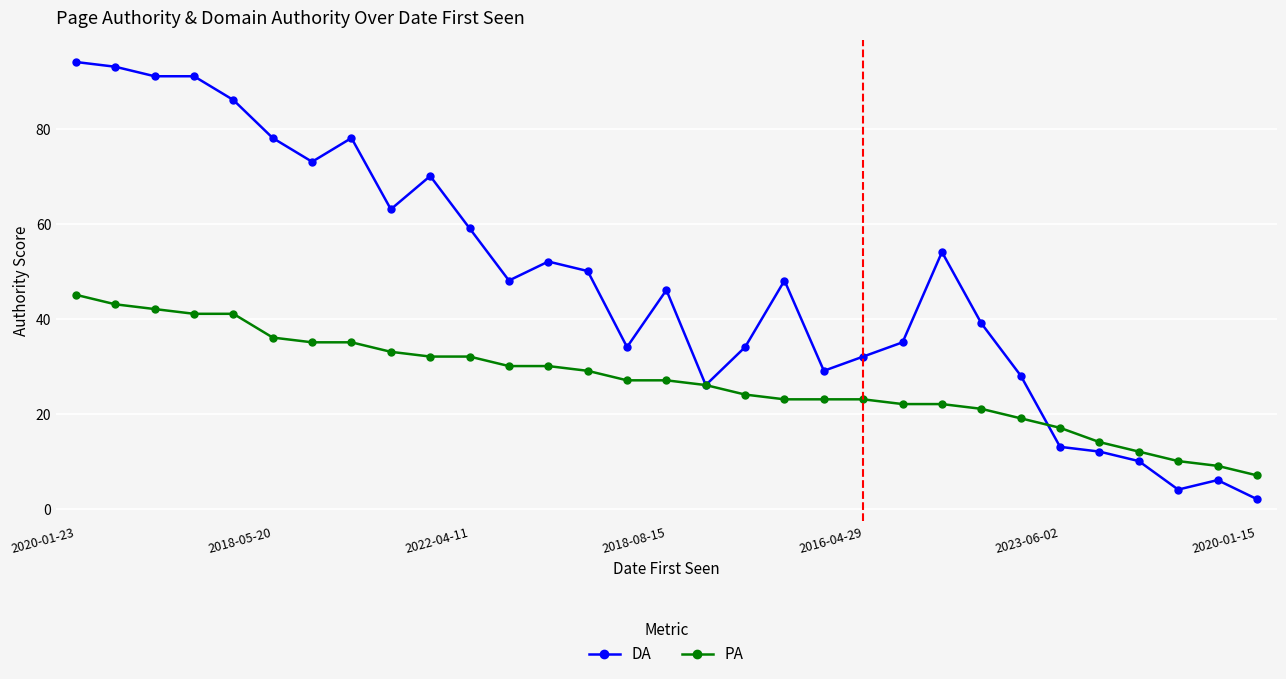

Which series has the largest total across all categories?

DA